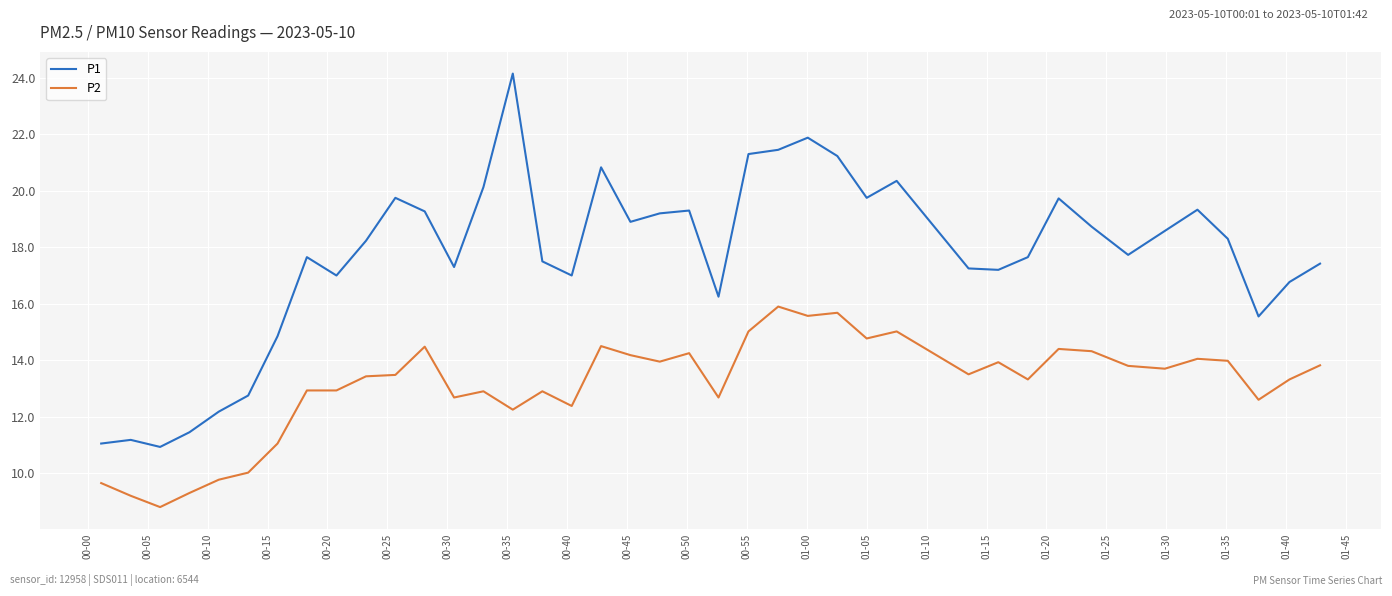

What is the minimum value shown in the chart?

8.8